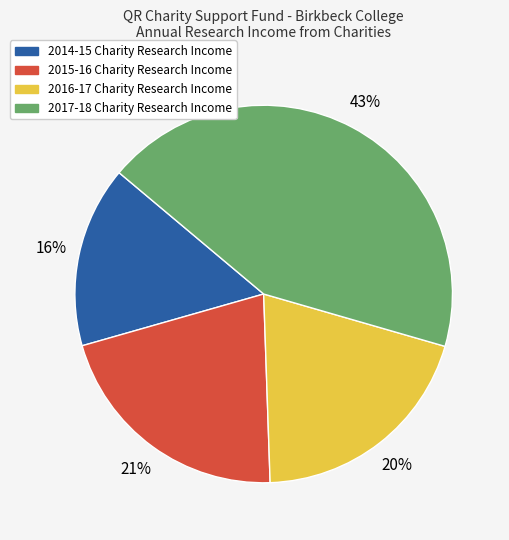

Rank the categories by value from lowest to highest.

2014-15 Charity Research Income, 2016-17 Charity Research Income, 2015-16 Charity Research Income, 2017-18 Charity Research Income